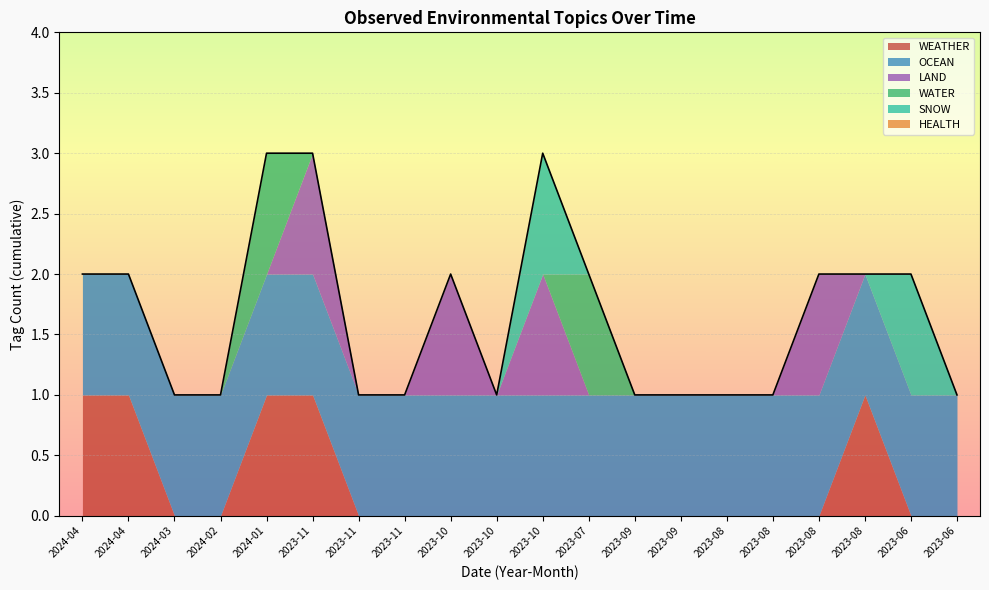

What is the highest value of the LAND series?

1